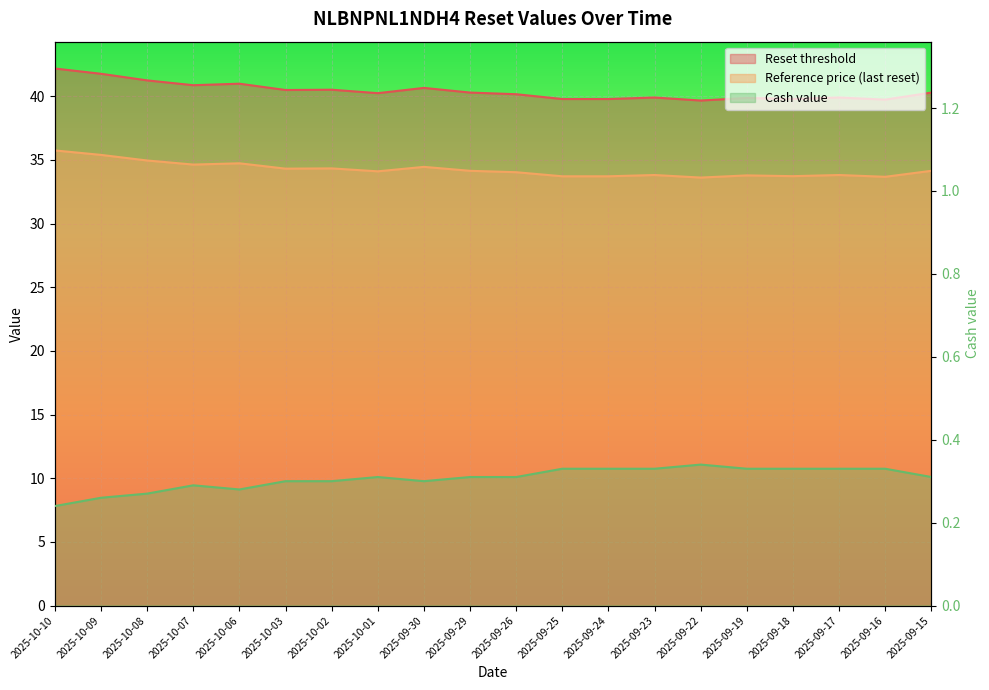

How many lines are shown in the chart?

3